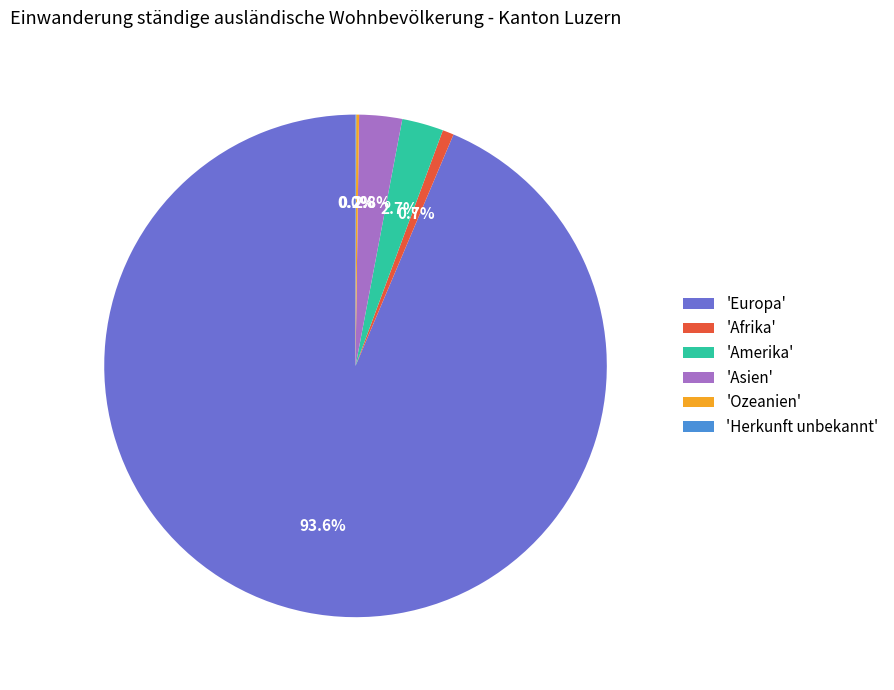

Is there a majority slice in this chart?

Yes